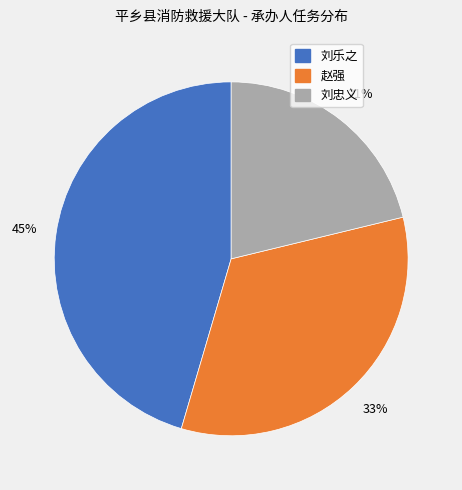

True or false: 刘乐之 accounts for 60% of the total.

False